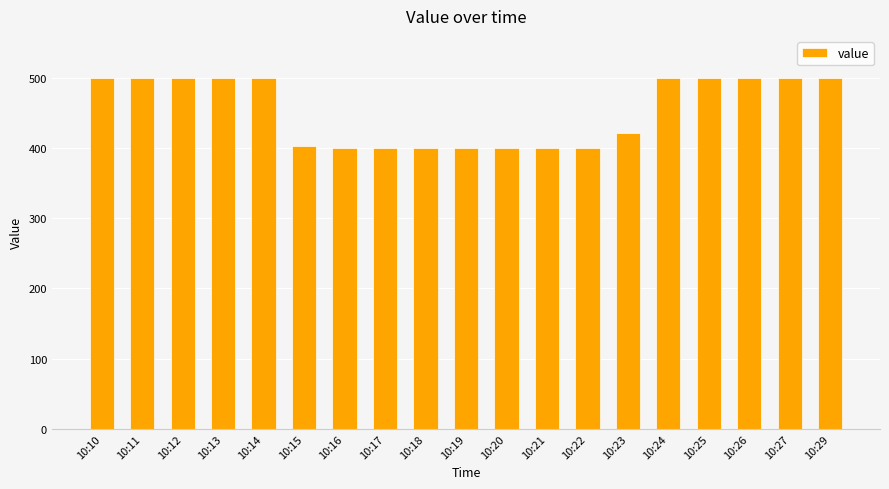

What is the difference between the second highest and second lowest values?

100